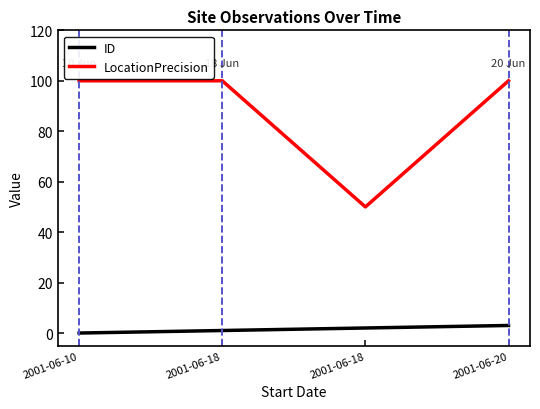

How many lines are shown in the chart?

2